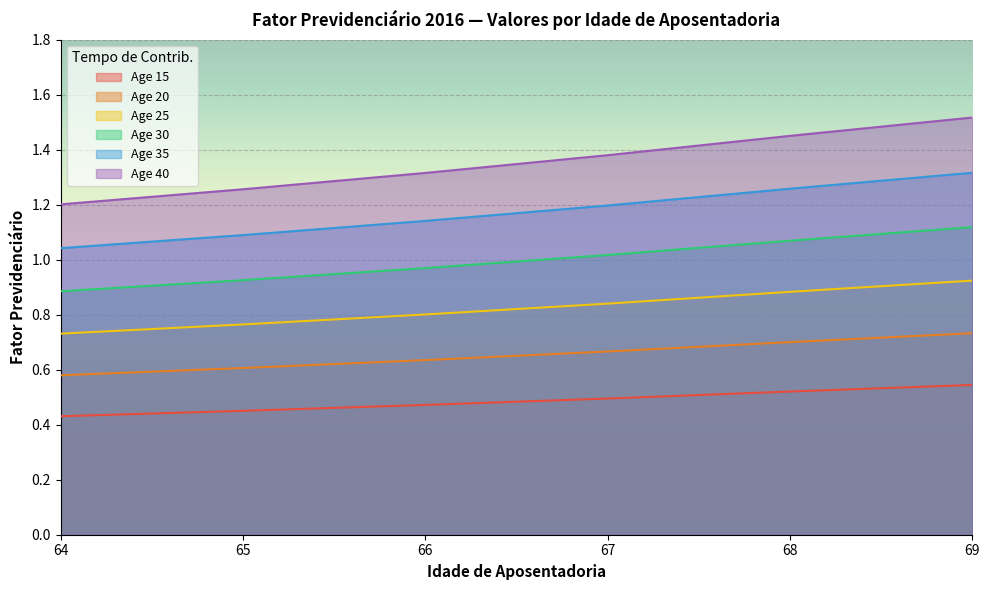

What is the sum of the Age 35 values at 67 and 68?

2.5